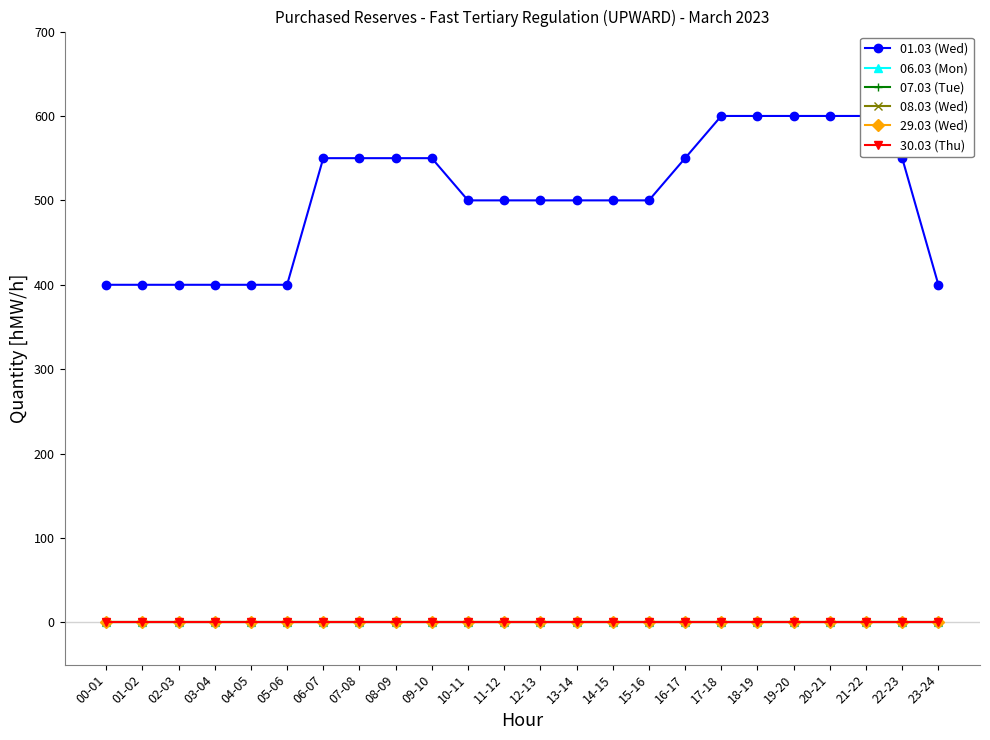

Does the chart have visible grid lines?

No